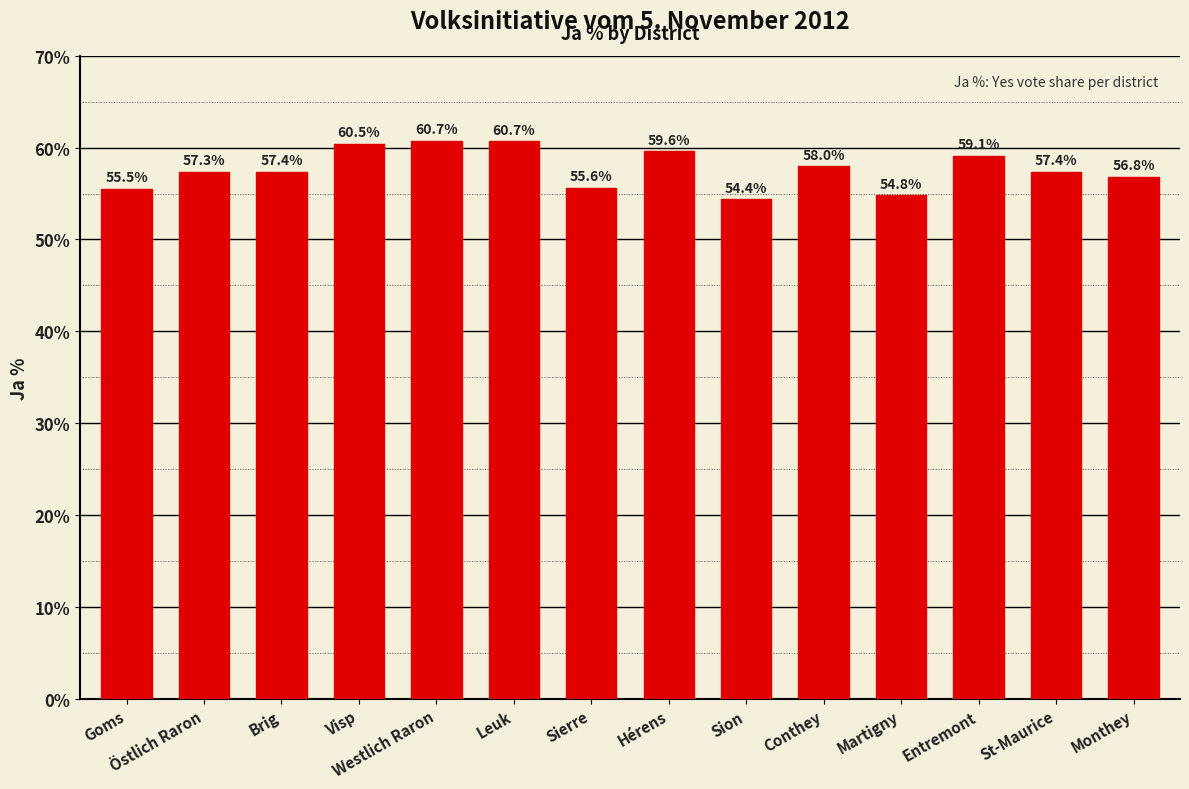

The chart shows a value of 29.4 at Hérens. True or false?

False